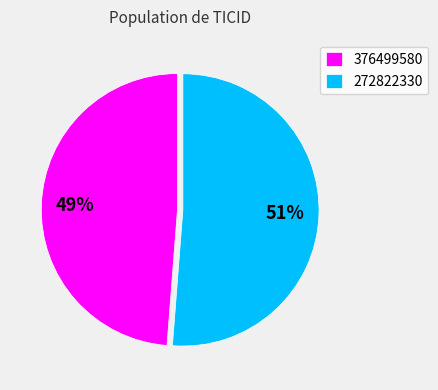

Do 376499580 and 272822330 together represent more than half of the pie?

Yes